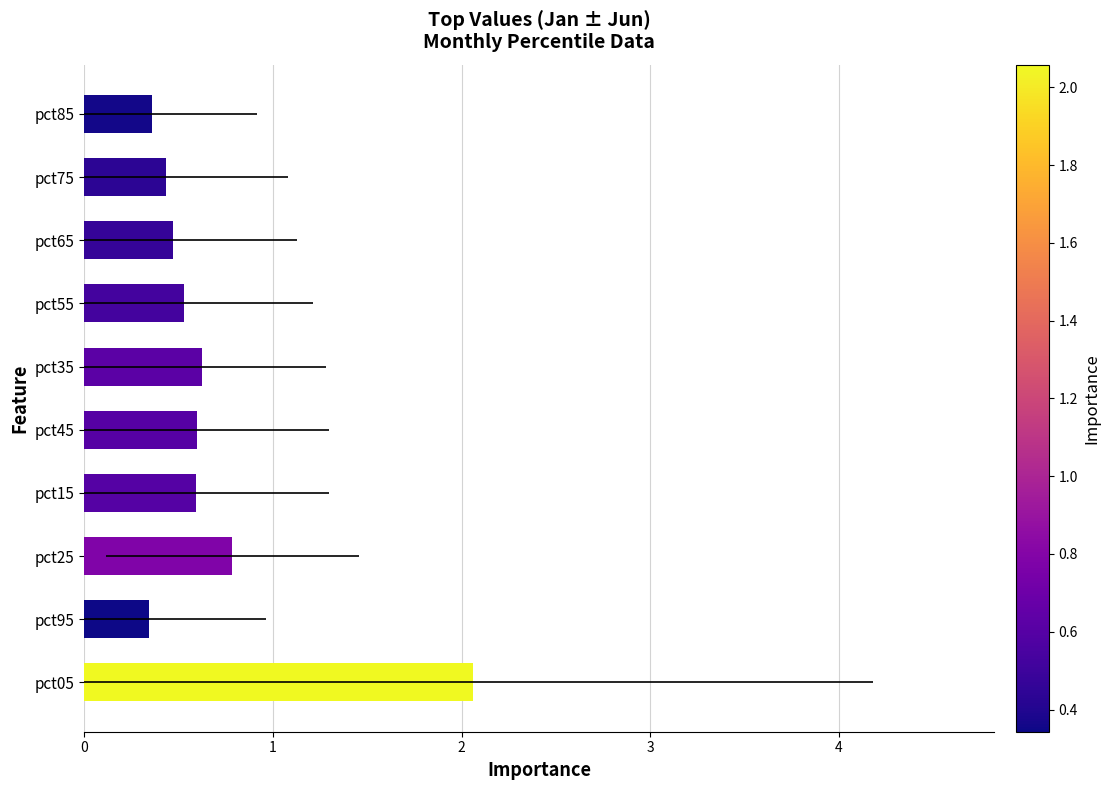

True or false: the data shows 0.8 at pct15.

False